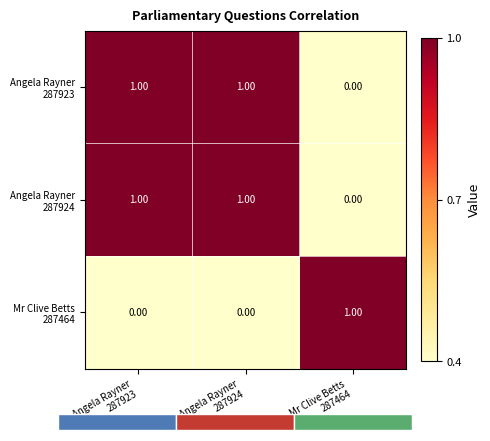

What value does the Angela Rayner 287923 series have at Angela Rayner 287923?

1.0